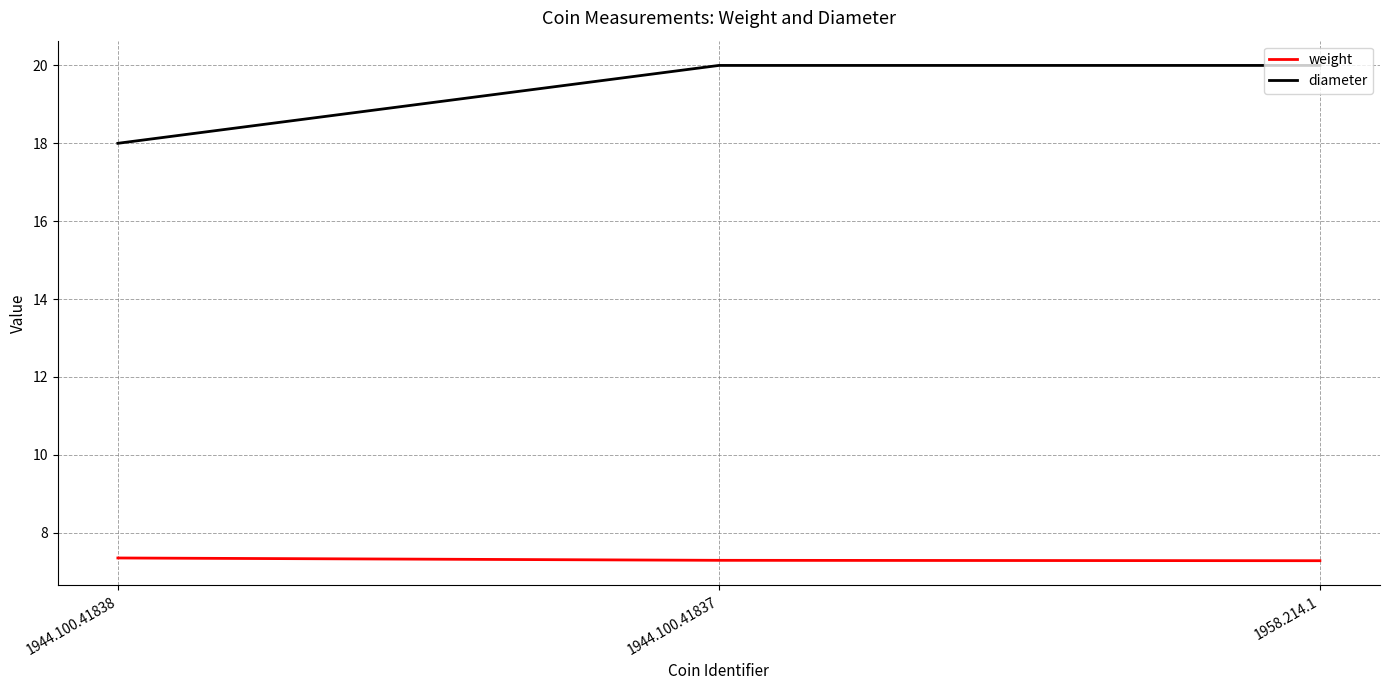

Count the weight values in the range 7 to 8.

3